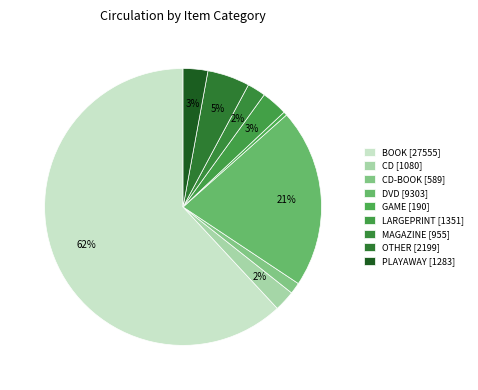

What is the majority slice?

BOOK [27555]